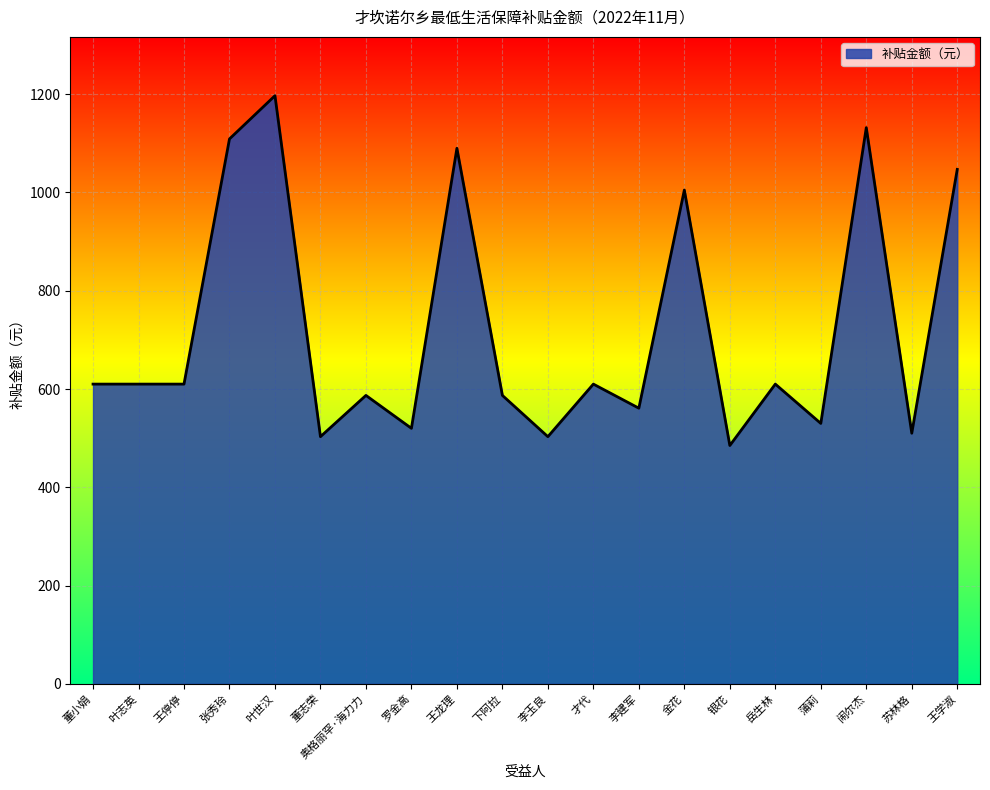

Reading right to left, list all the values displayed in this chart.

王学淑=1047	苏林格=510	闹尔杰=1132	蒲莉=530	岳生林=610	银花=485	金花=1005	李建军=561	才代=610	李玉良=503	下阿拉=587	王龙理=1090	罗金高=520	奥格丽罕·海力力=587	董志荣=503	叶世汉=1197	张秀玲=1109	王停停=610	叶志英=610	董小娟=610